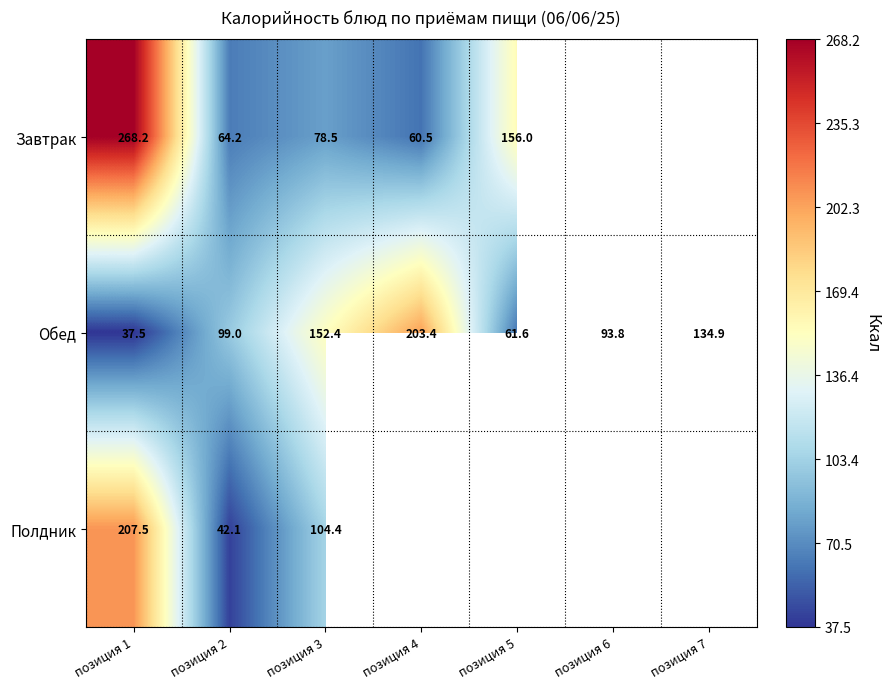

What is the spread (max minus min) of values at позиция 2?

56.9